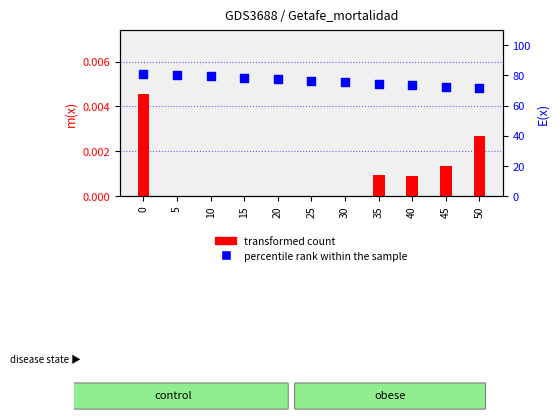

At how many categories does at least one series exceed 15?

11